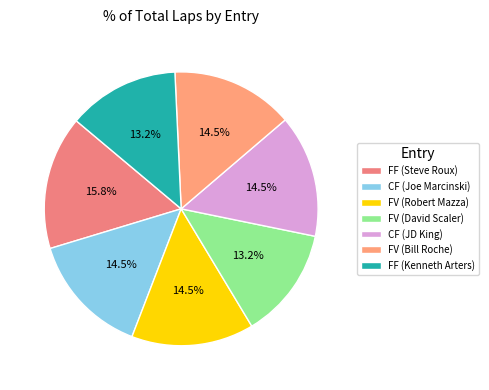

Is it true that FF (Steve Roux) is 7% of the pie?

False